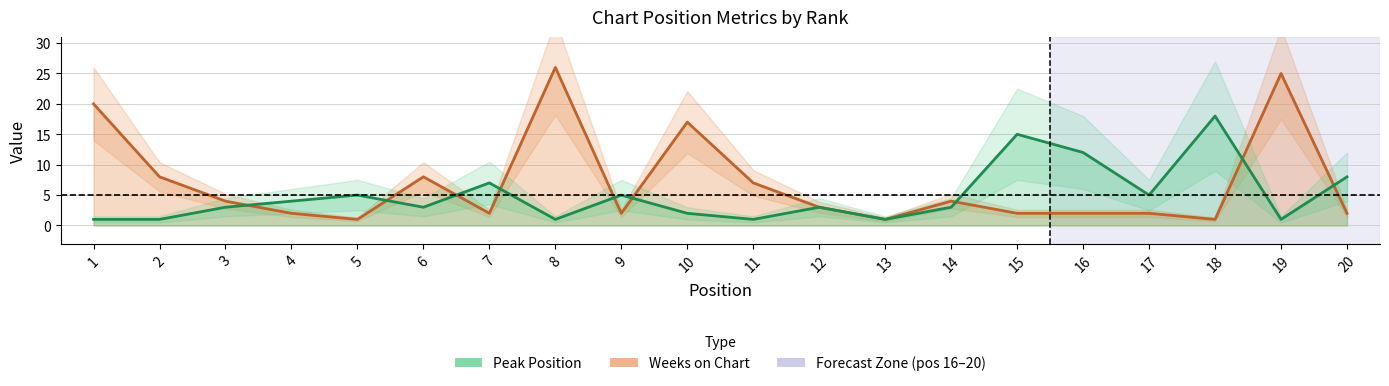

What is the difference between the maximum and minimum values in the Weeks on Chart series?

25